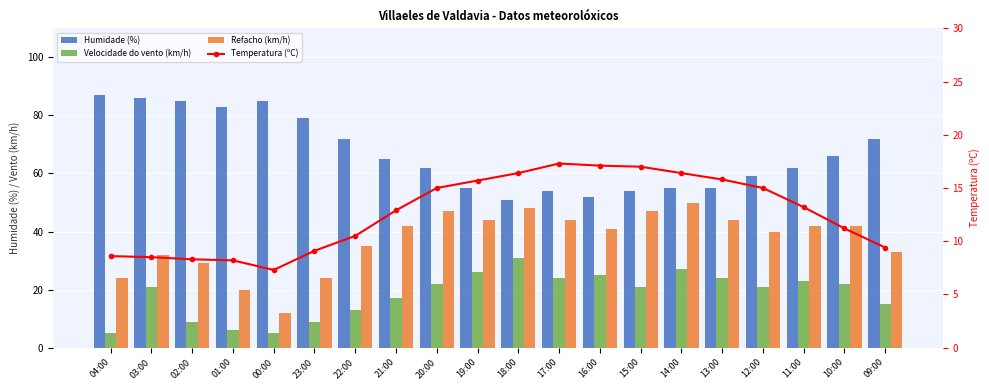

How many data points does each series have?

20